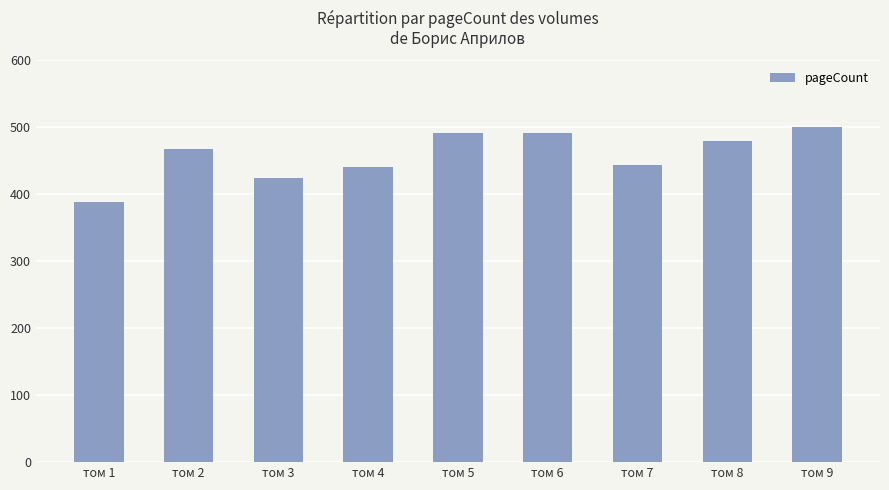

Is it true that the value at том 9 is 860?

False